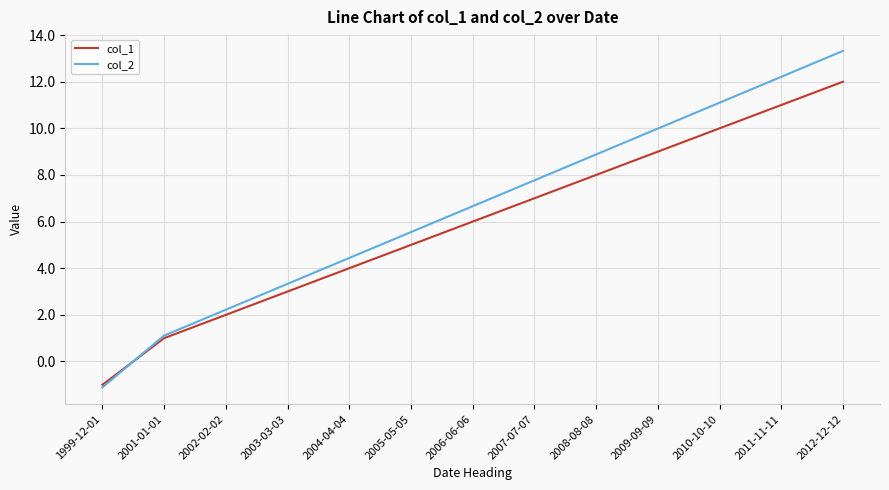

At which category is the sum across all series the highest?

2012-12-12